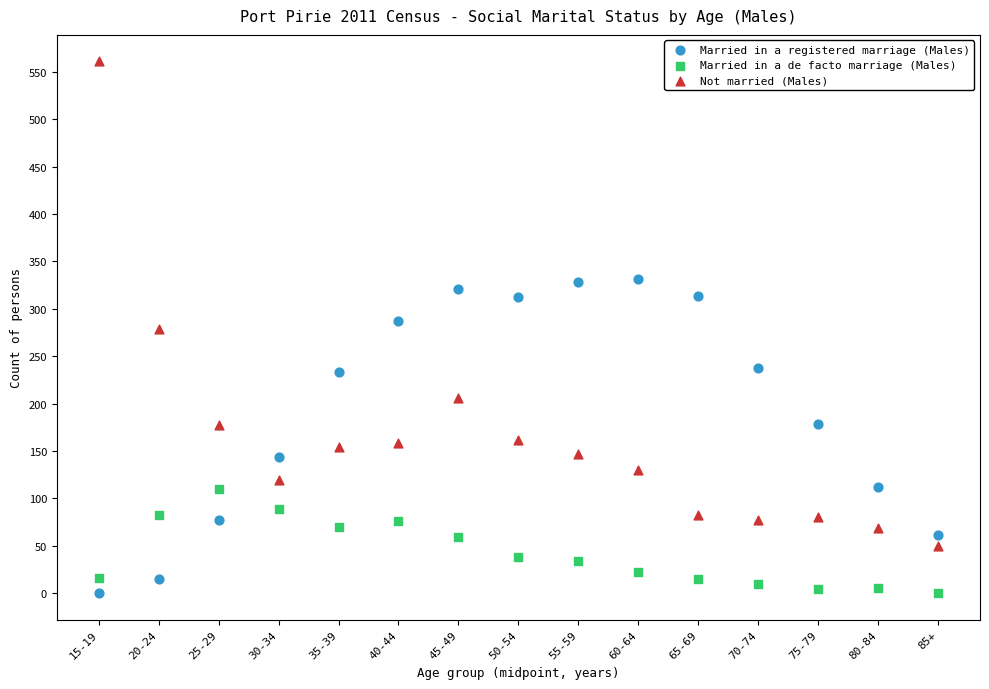

Across all data points, what is the range of Y values (max minus min)?

561